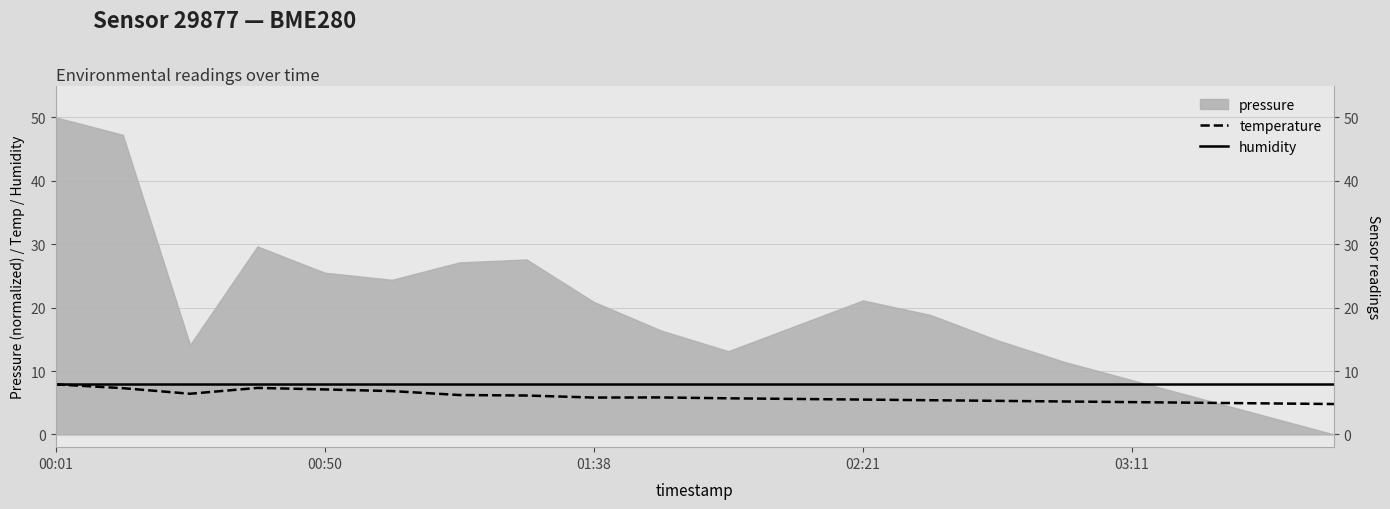

Which category has the highest value across all series?

00:01